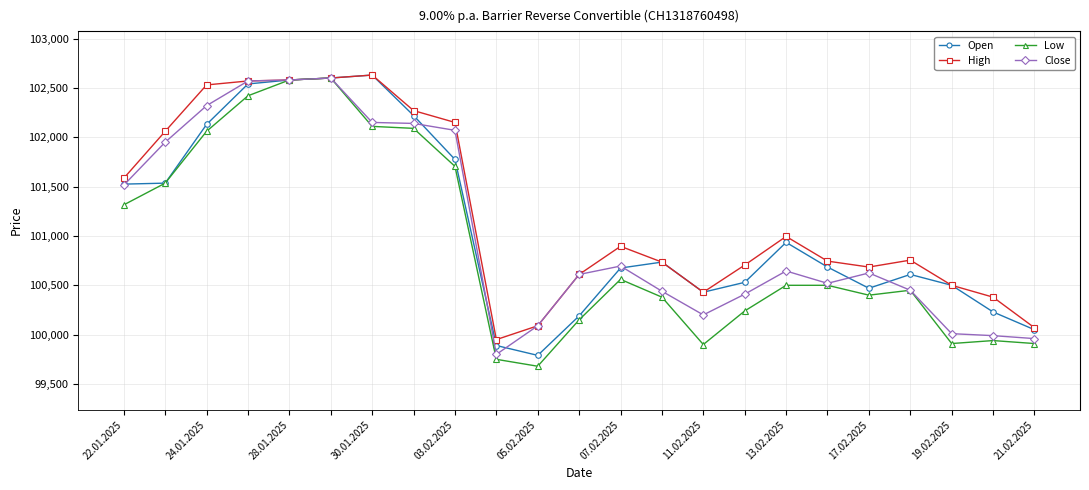

What is the value of the High point at the 17th from the left?

100995